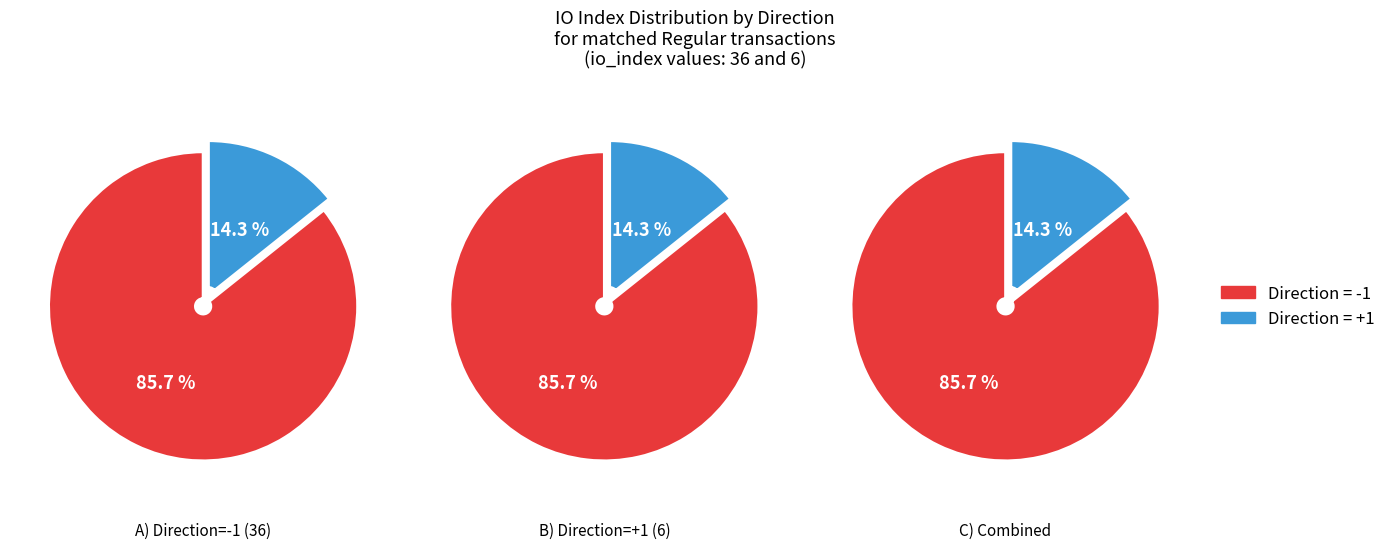

Is there a majority slice in this chart?

Yes